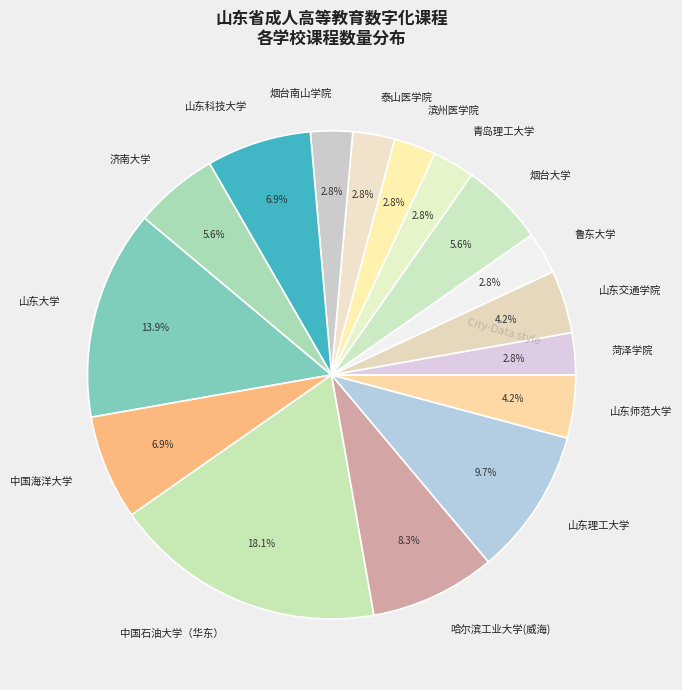

What is the largest slice in the pie chart?

中国石油大学（华东）